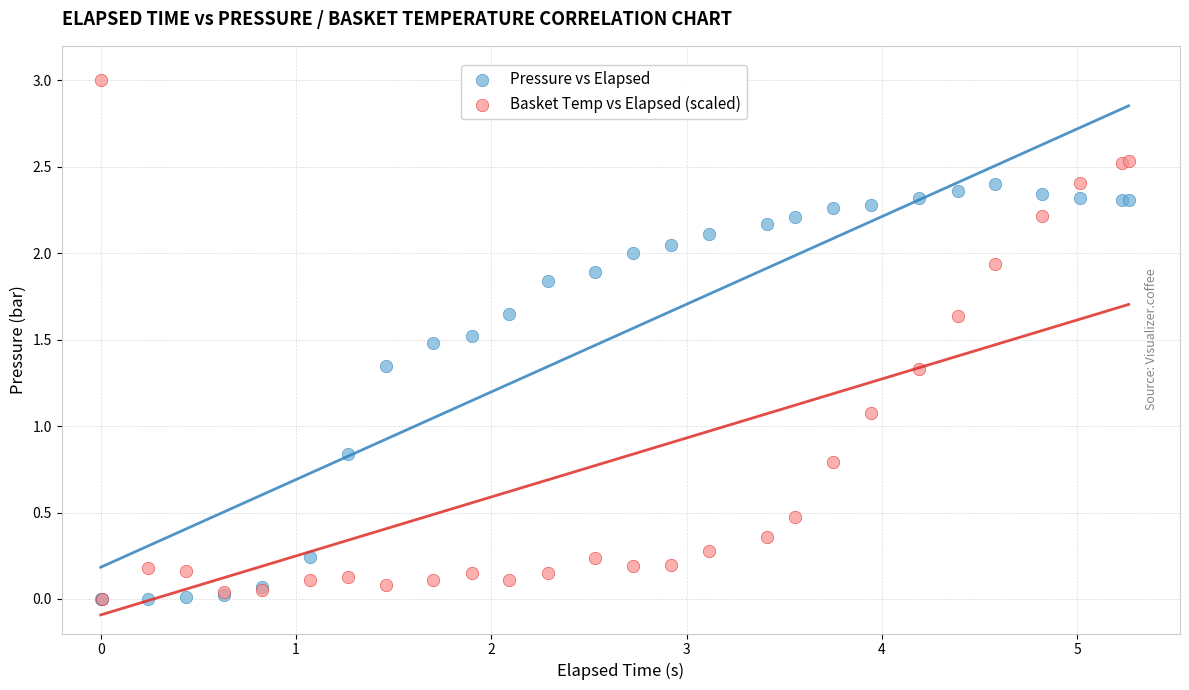

Which series has the largest Y range (max minus min)?

Basket Temp vs Elapsed (scaled)